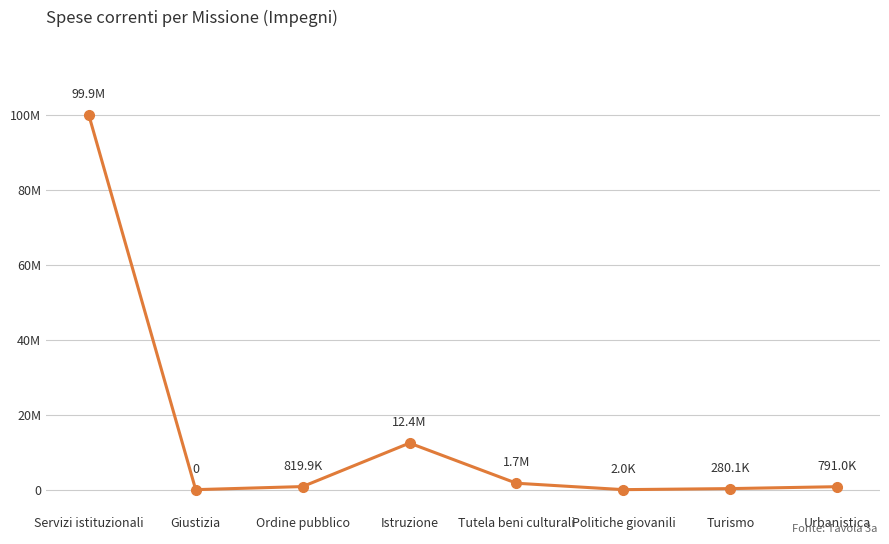

Is this an area chart (filled region under the line)?

No